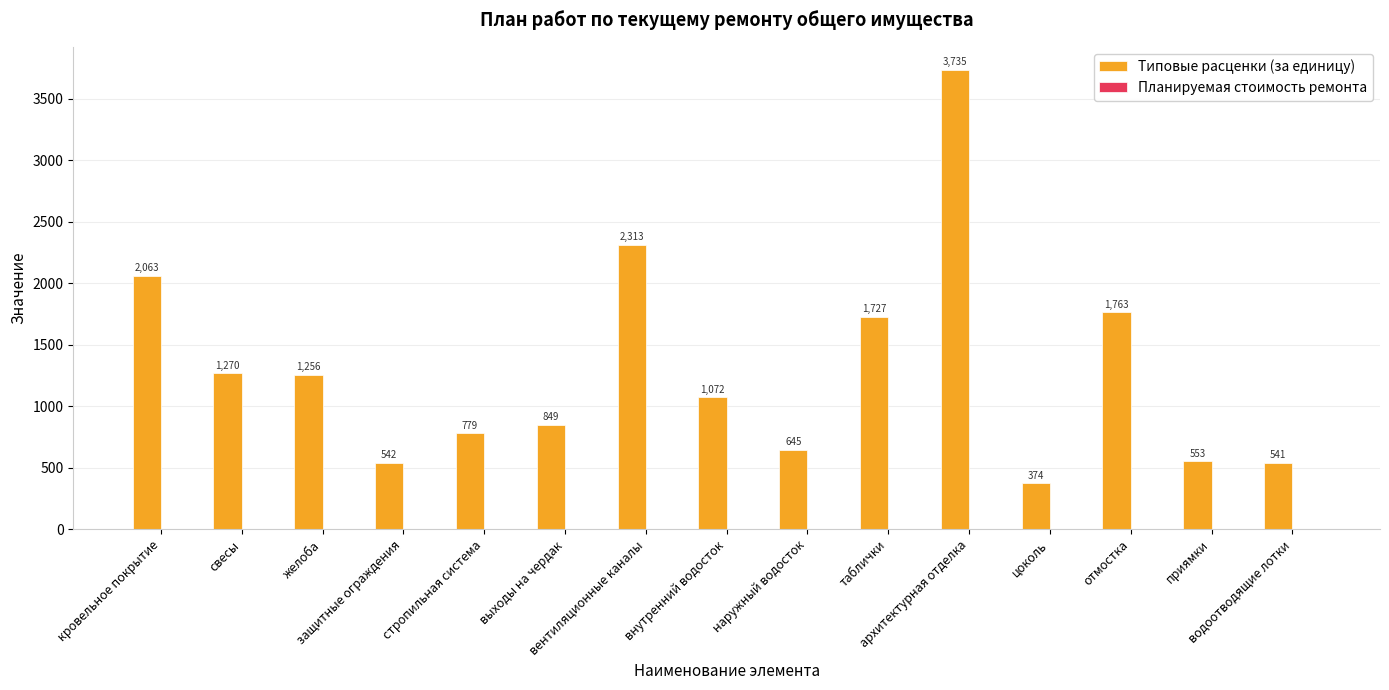

What is the greatest value displayed?

3735.1